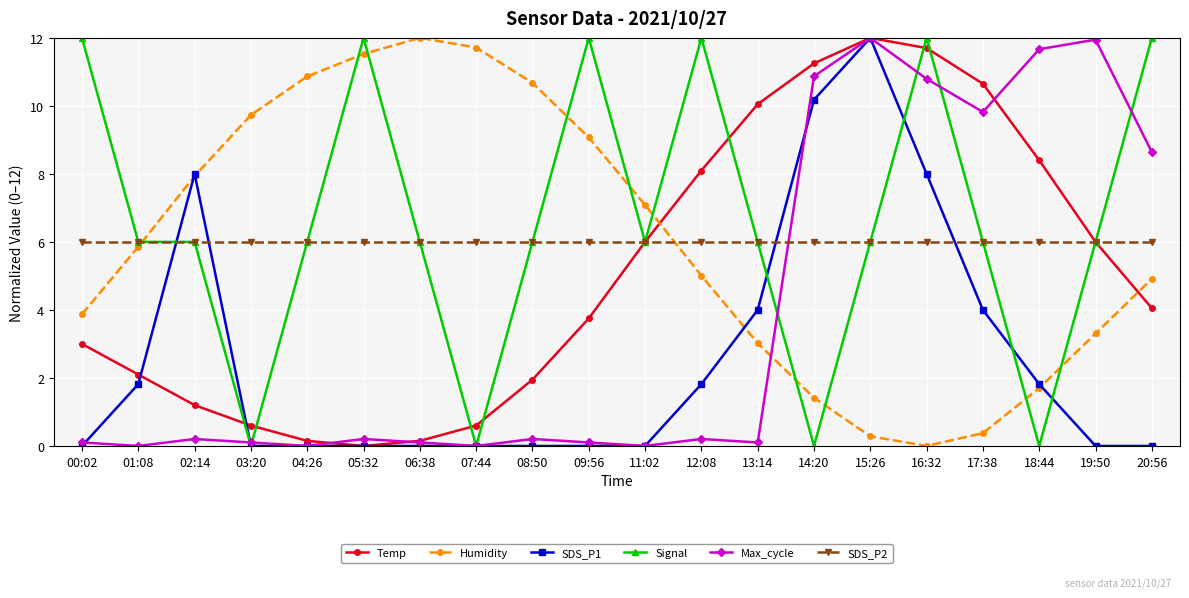

What is the label of the 16th point from the left?

16:32